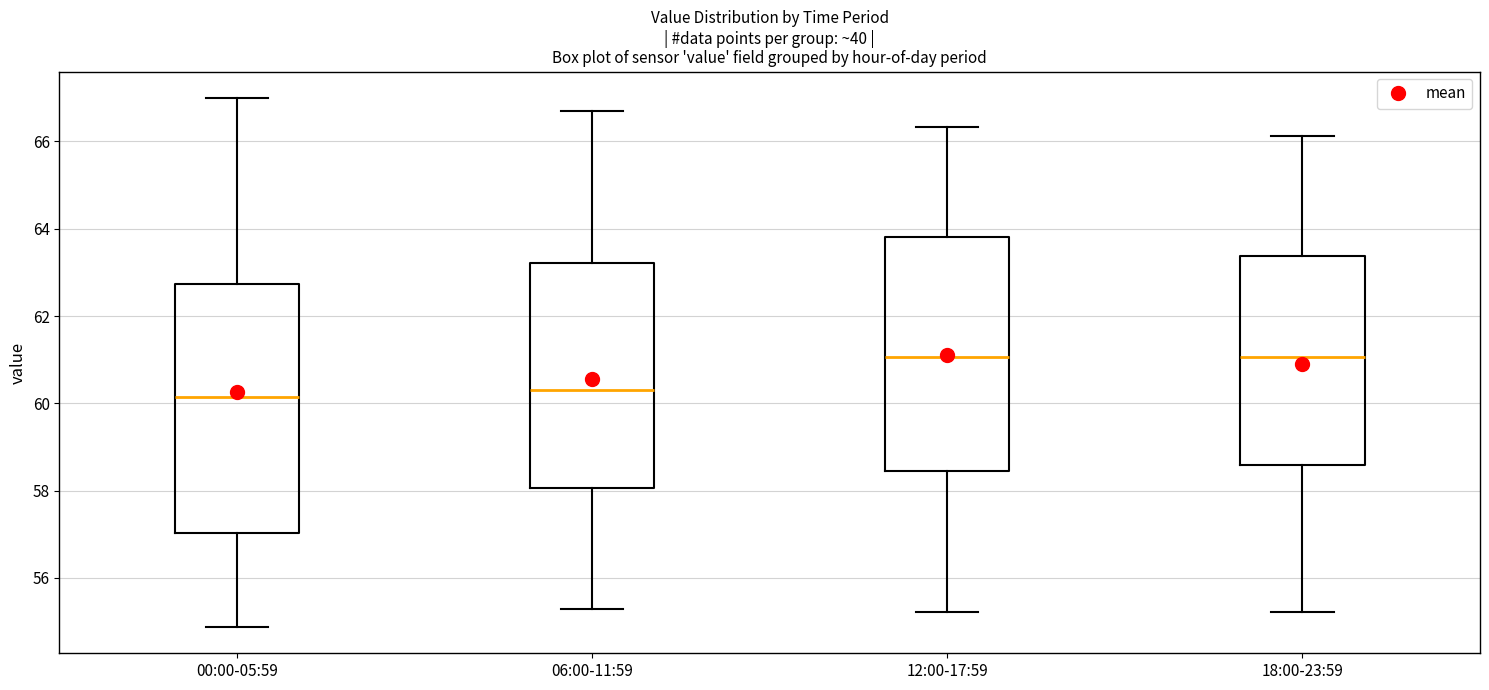

Which box is the tallest, from its lower edge to its upper edge?

00:00-05:59